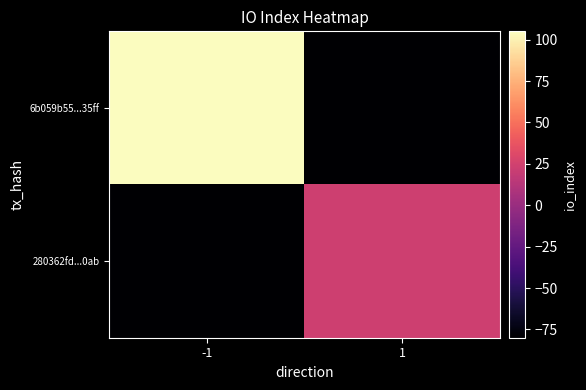

Reading left to right, extract all data points from this chart.

6b059b55...35ff: -1=105	1=-80
280362fd...0ab: -1=-80	1=23